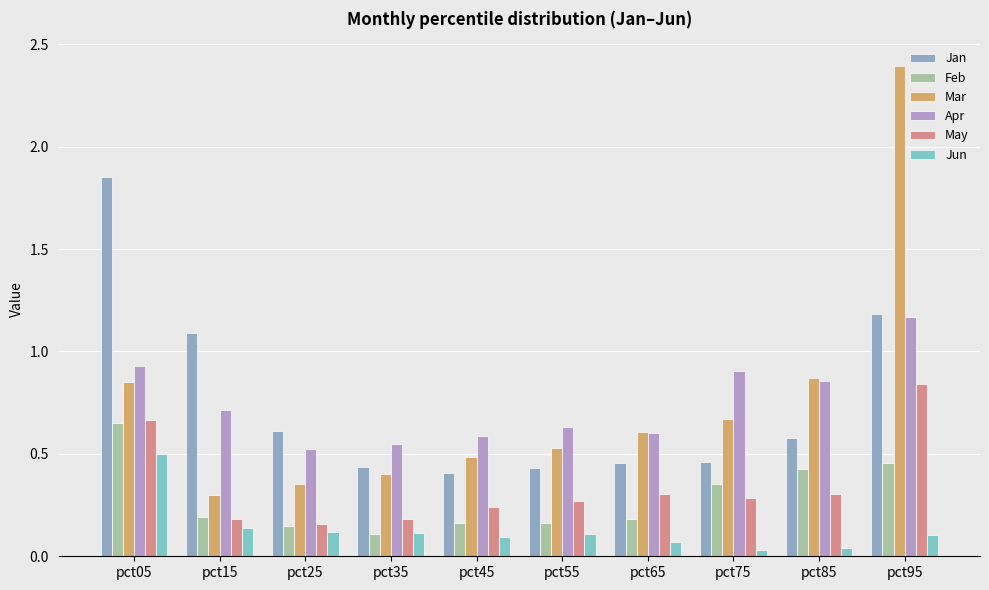

Which category has the highest value across all series?

pct95